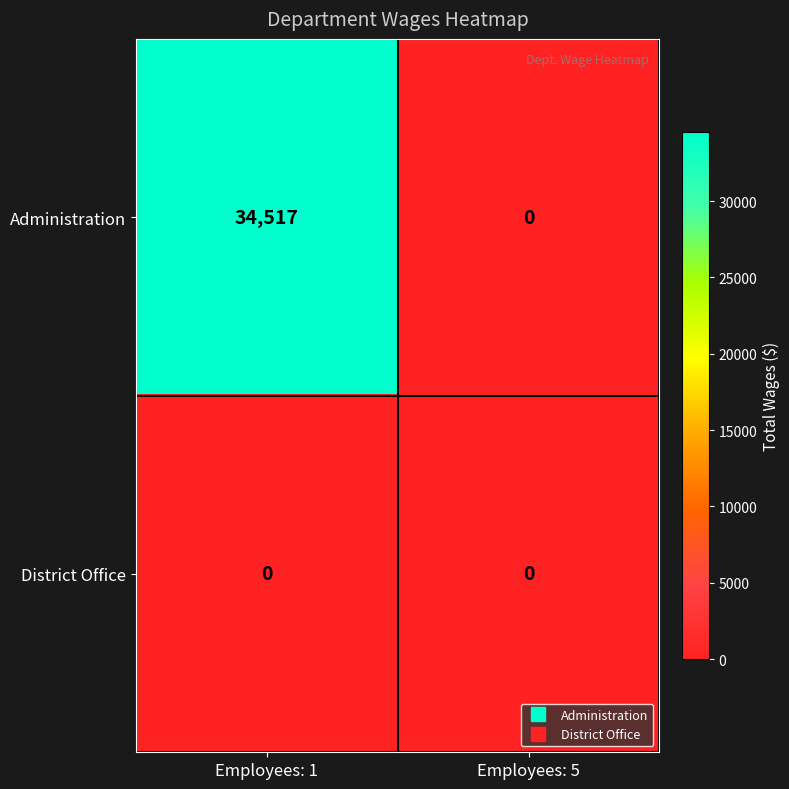

Reading left to right, transcribe all the data shown in this chart.

Administration: Employees: 1=34517	Employees: 5=0
District Office: Employees: 1=0	Employees: 5=0